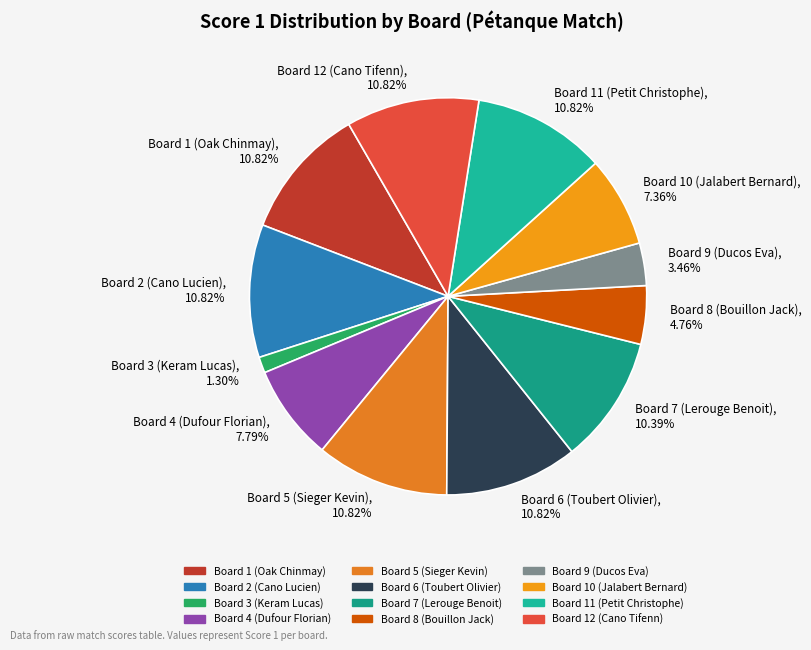

Do Board 11 (Petit Christophe), 10.82% and Board 6 (Toubert Olivier), 10.82% together represent more than half of the pie?

No